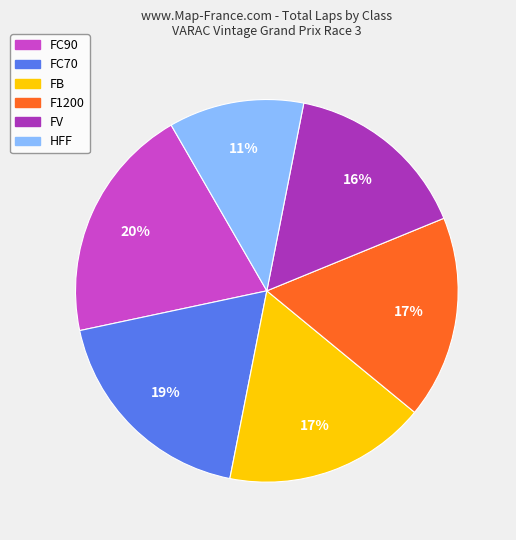

Is the sum of FV and F1200 greater than half?

No